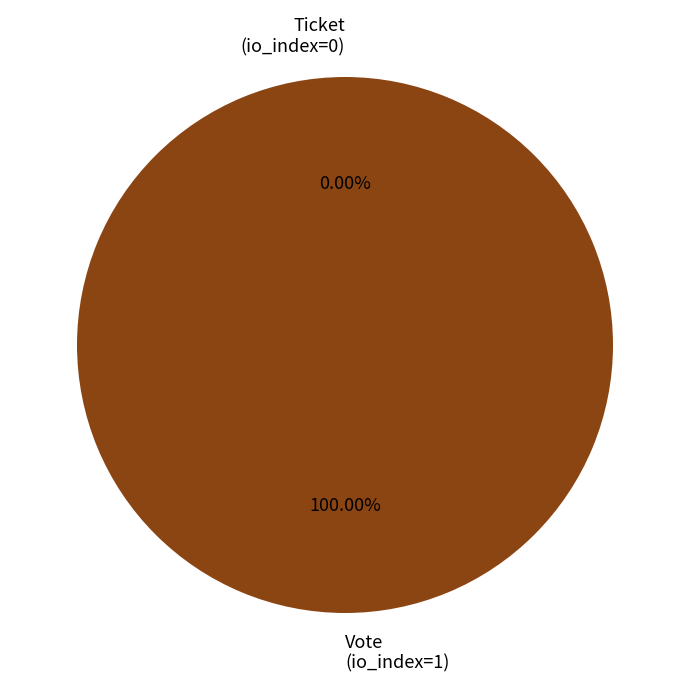

Which slice is the largest?

Vote (io_index=1)